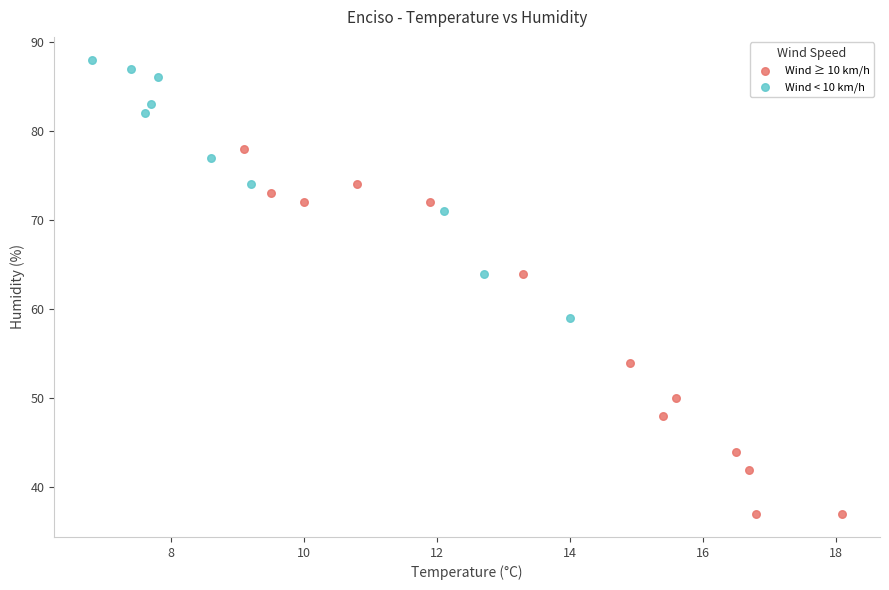

Which series reaches the maximum Y coordinate?

Wind < 10 km/h